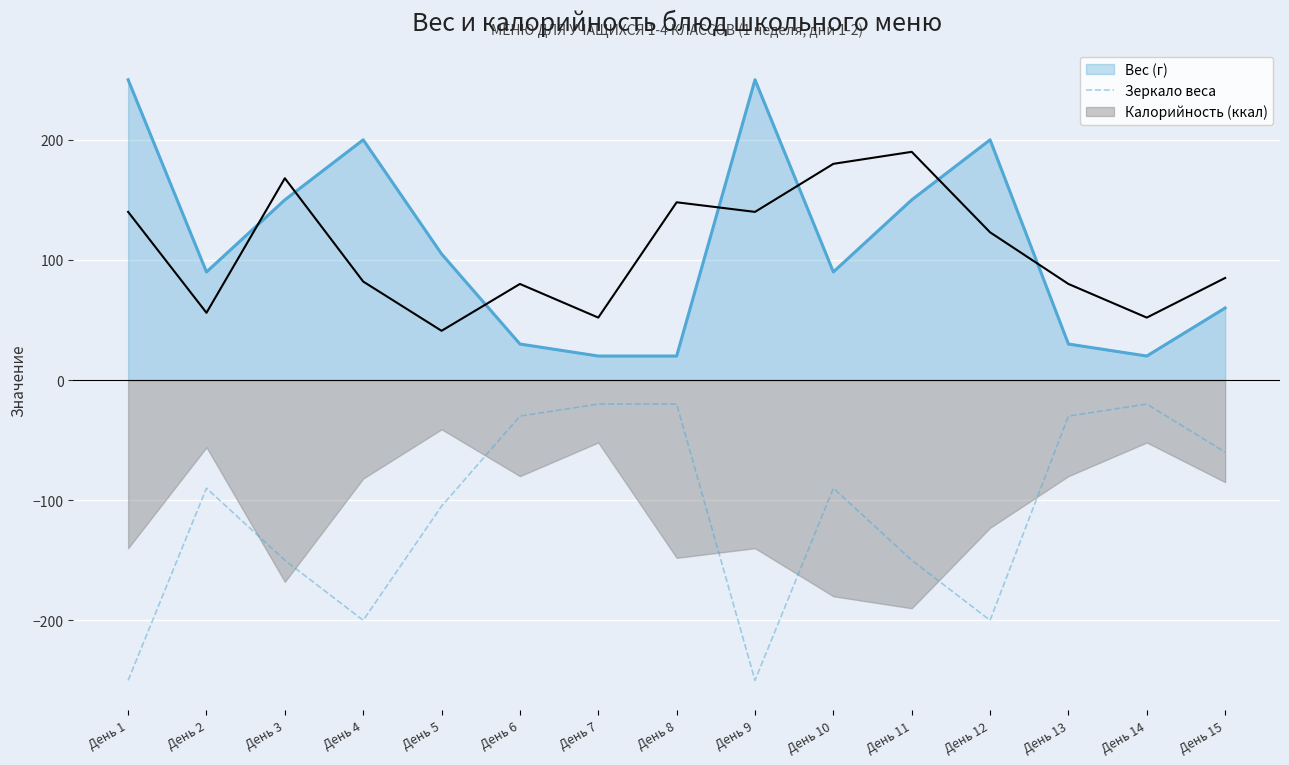

At which category does the data reach its first local peak?

День 2